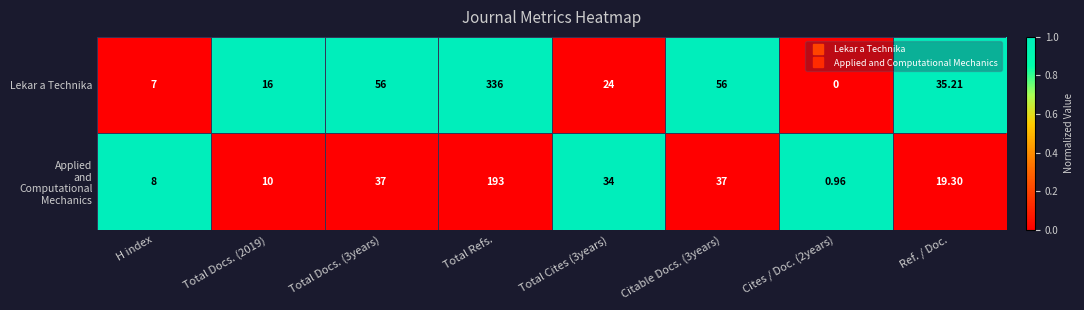

How many values in the Lekar a Technika series are below 35?

4